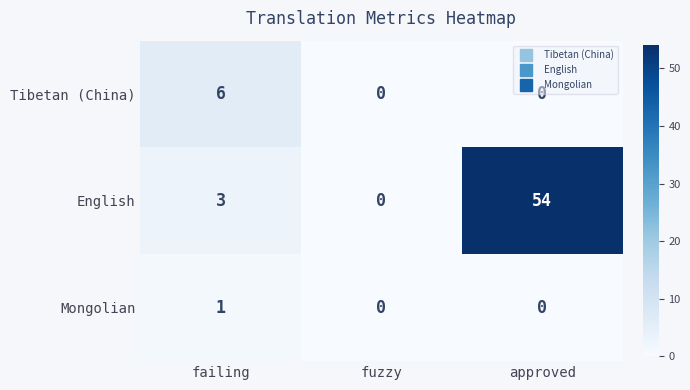

At how many categories does at least one series exceed 24?

1